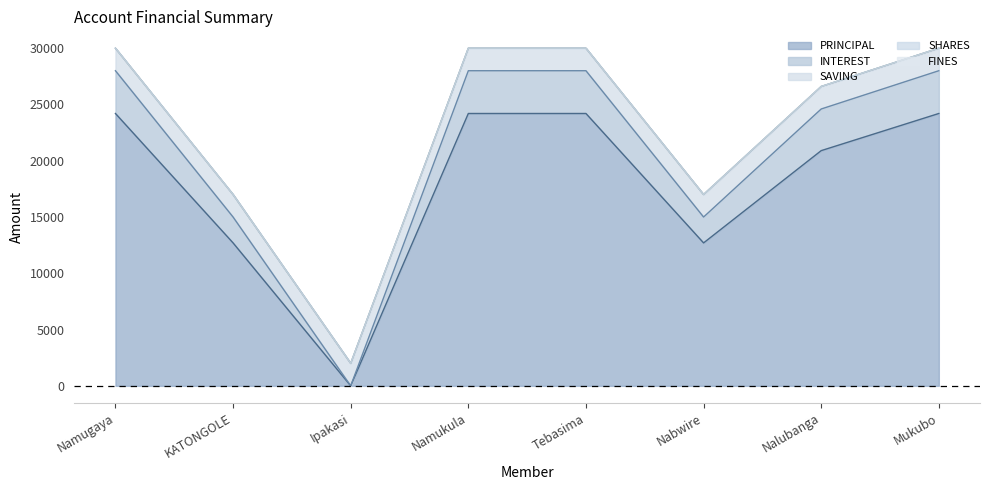

What is the greatest value displayed?

24200